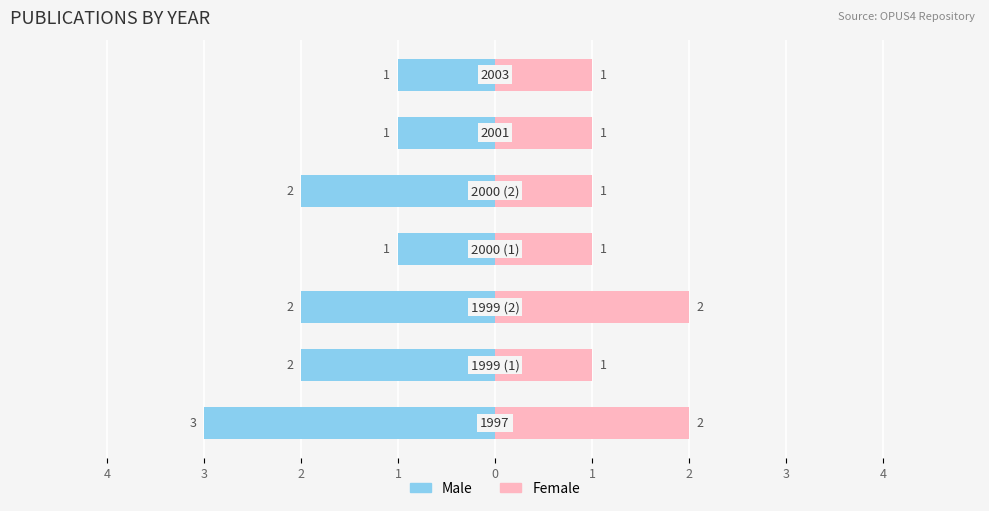

Rank the series by their average value, from lowest to highest.

Female, Male